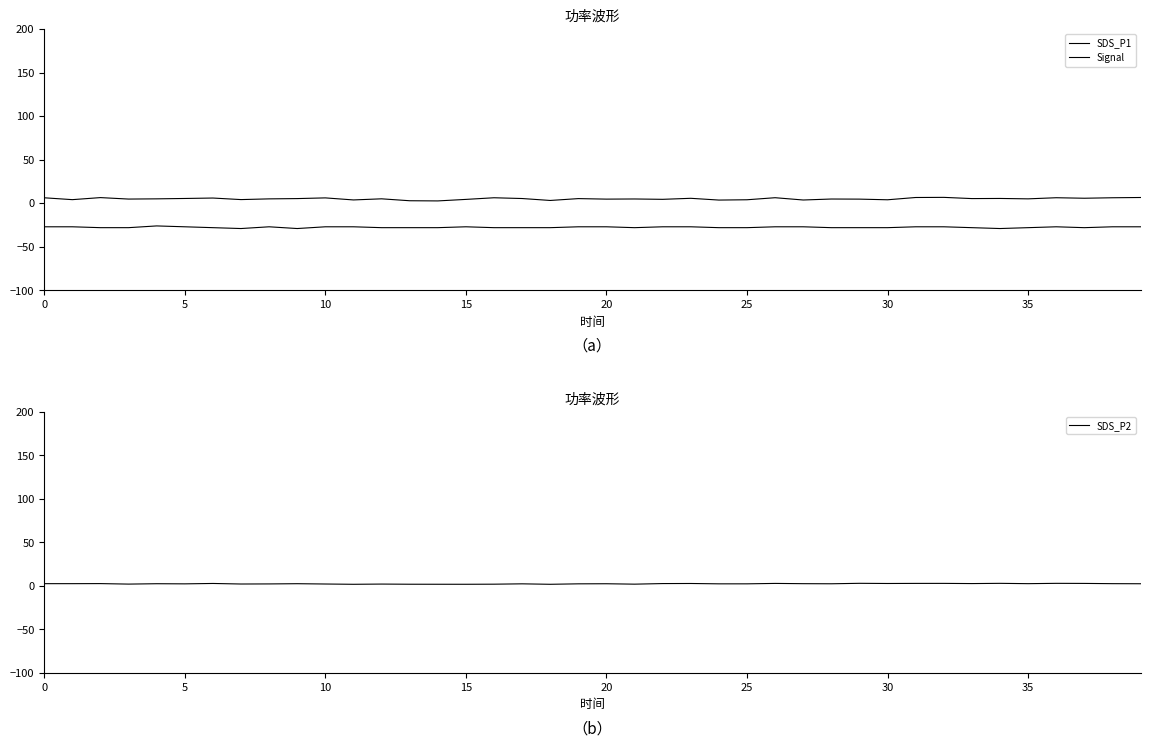

True or false: SDS_P1 and SDS_P2 intersect in this chart.

False